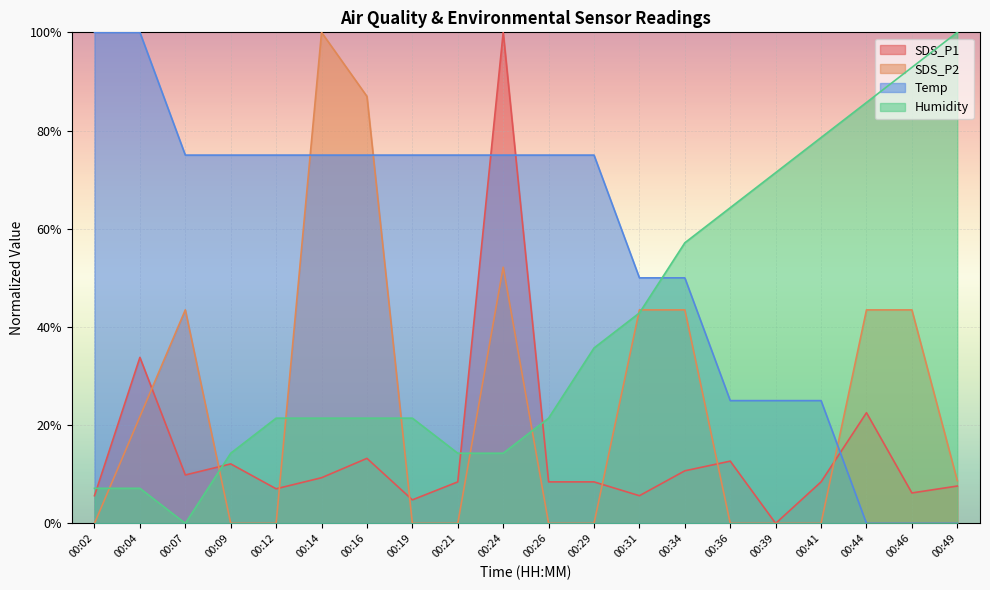

What is the difference between the SDS_P1 values at 00:29 and 00:12?

1.4